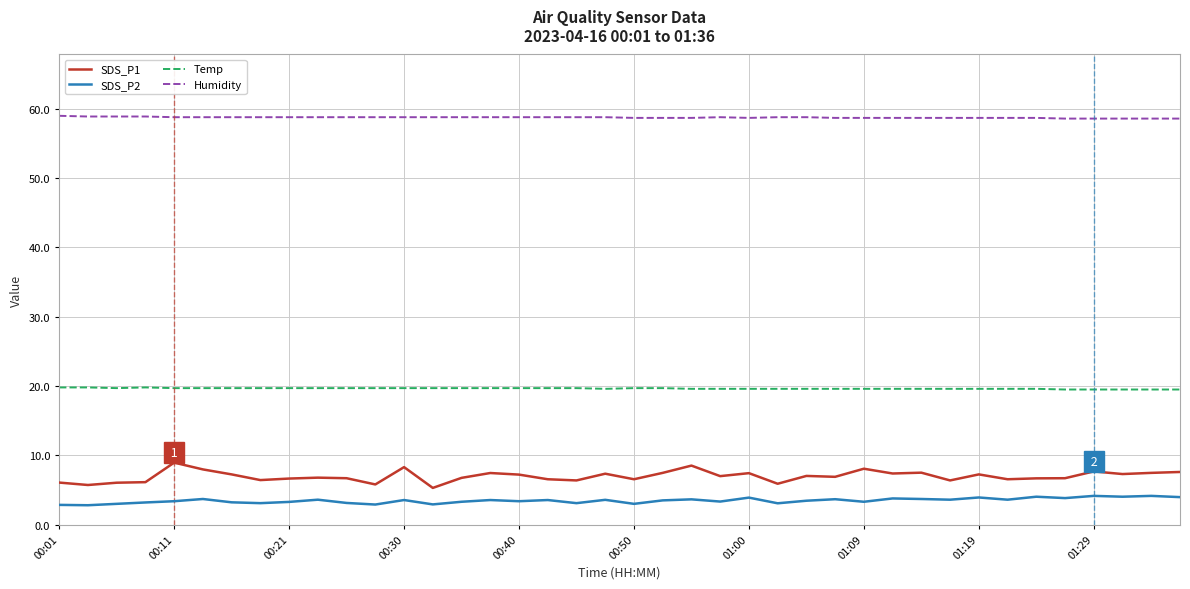

Does the chart display data point markers on the line(s)?

No